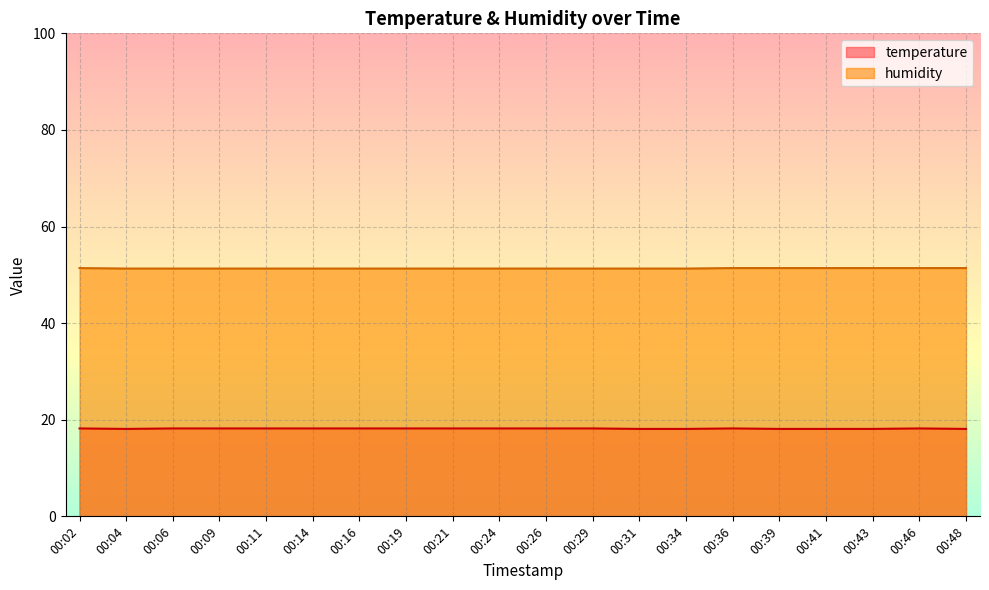

What is the smallest value displayed?

18.1